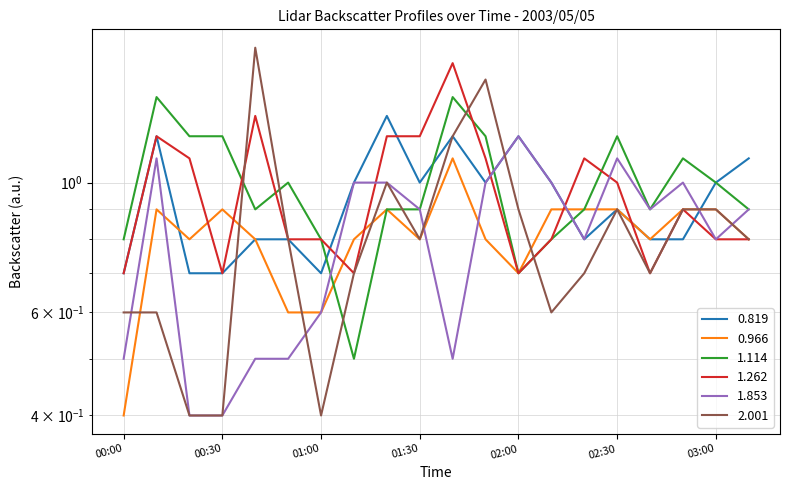

True or false: 1.853 has more than 2 points higher than both neighbors.

True